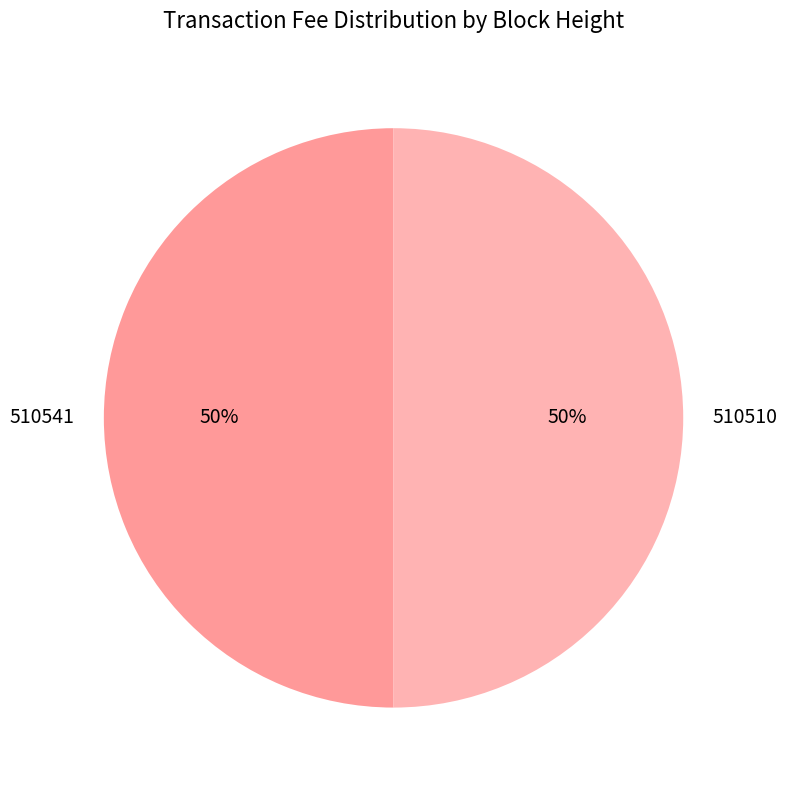

What is the ratio of the value at 510541 to the value at 510510?

1.0